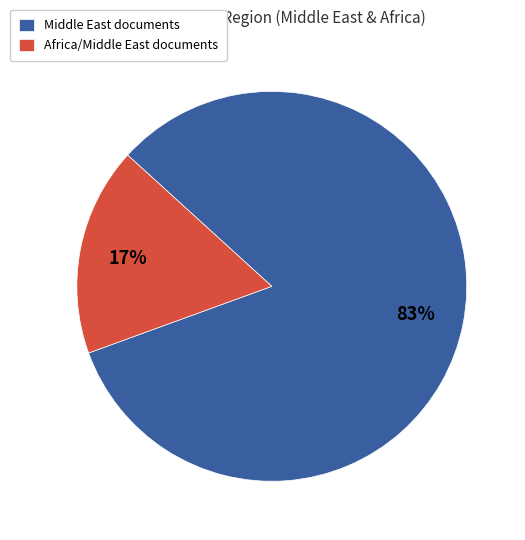

Rank the categories by value from highest to lowest.

Middle East documents, Africa/Middle East documents